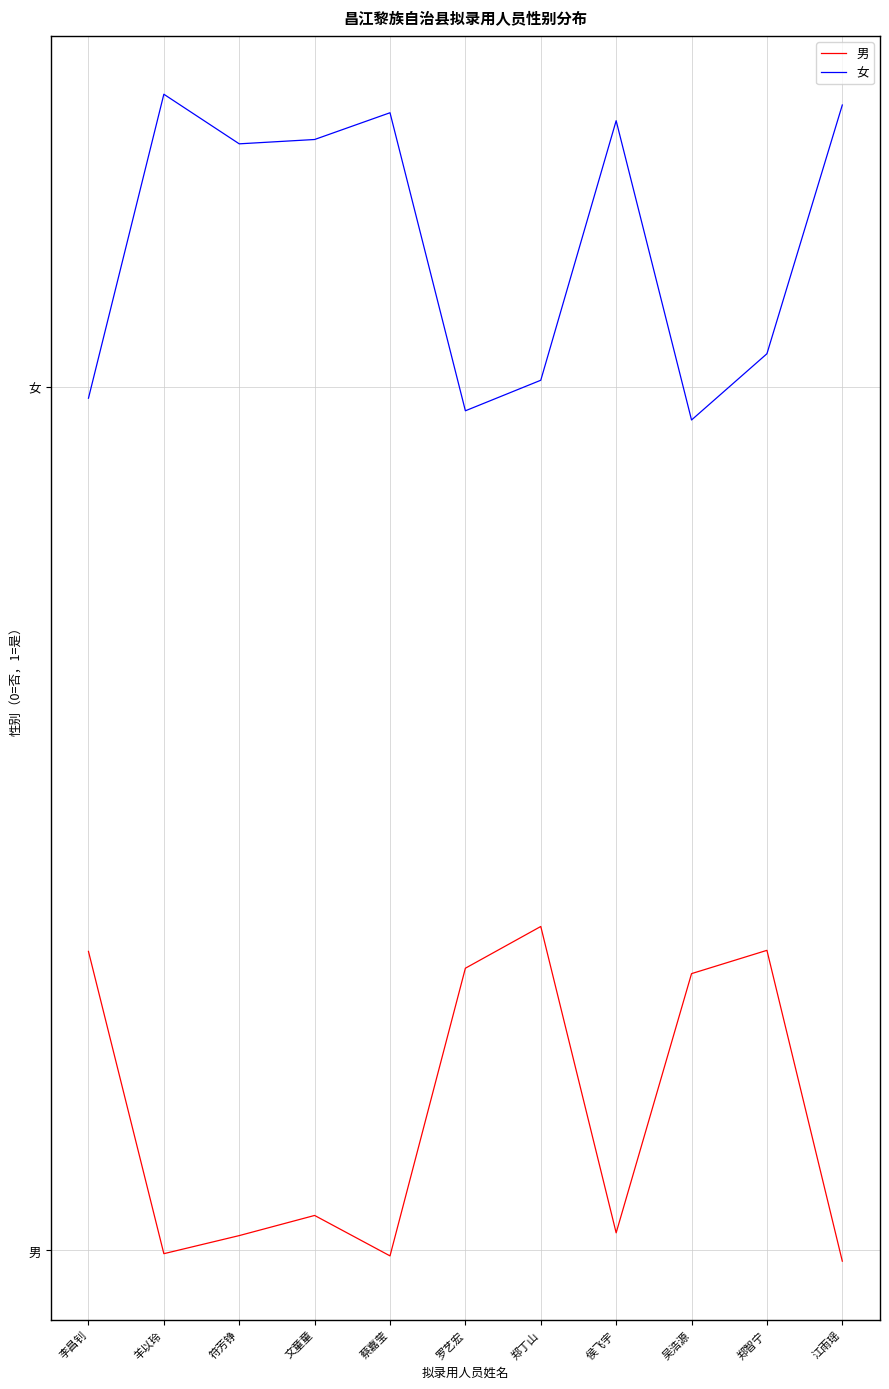

Is this an area chart (filled region under the line)?

No